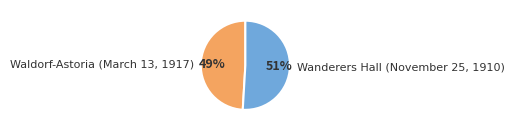

Is there a majority slice in this chart?

Yes